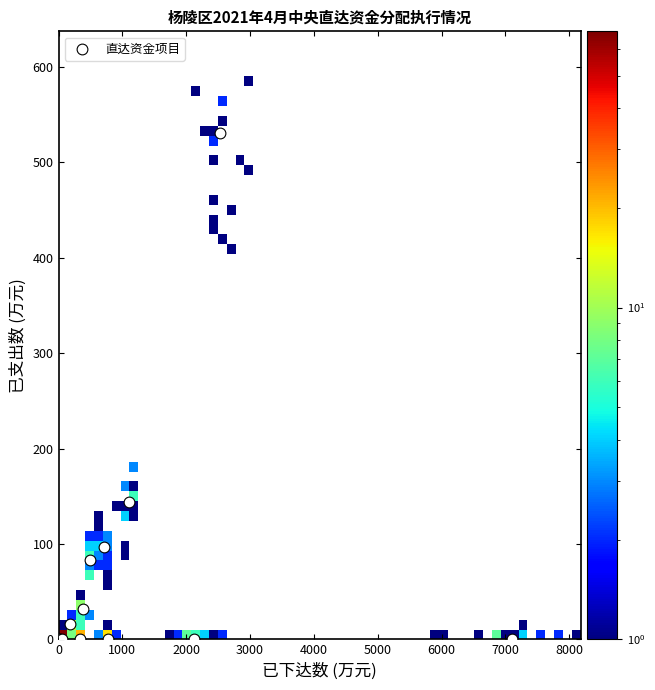

What Y value in the scatter plot is closest to 265?

143.9